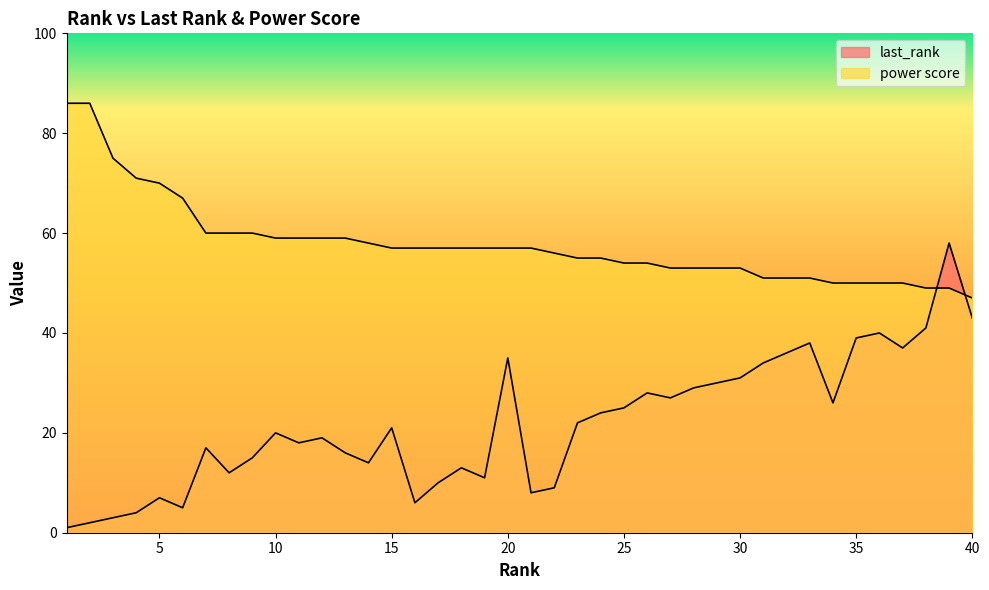

What is the sum of all last_rank values?

874